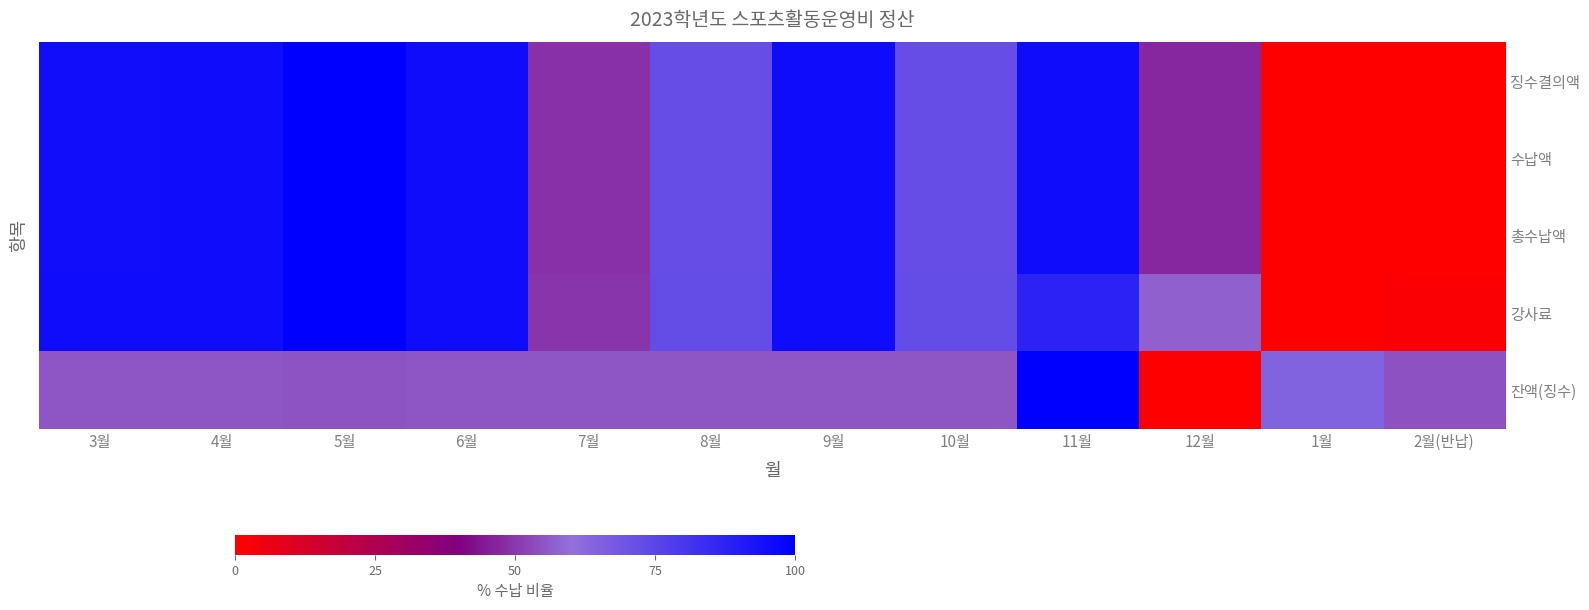

At how many categories does at least one series exceed 0?

12